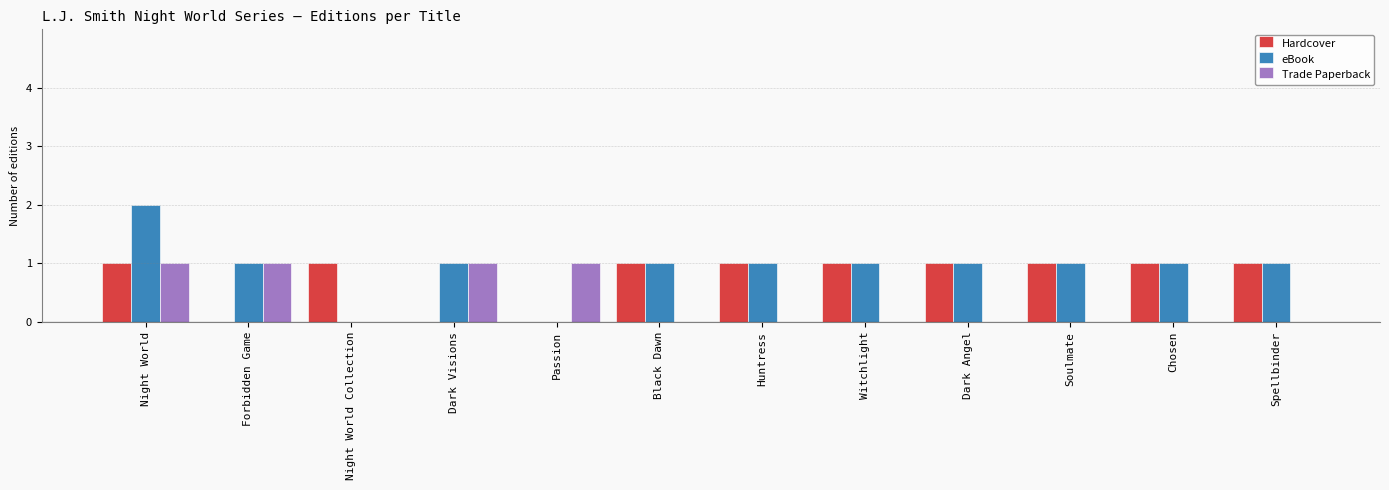

Is it true that Trade Paperback equals 0 at Spellbinder?

True